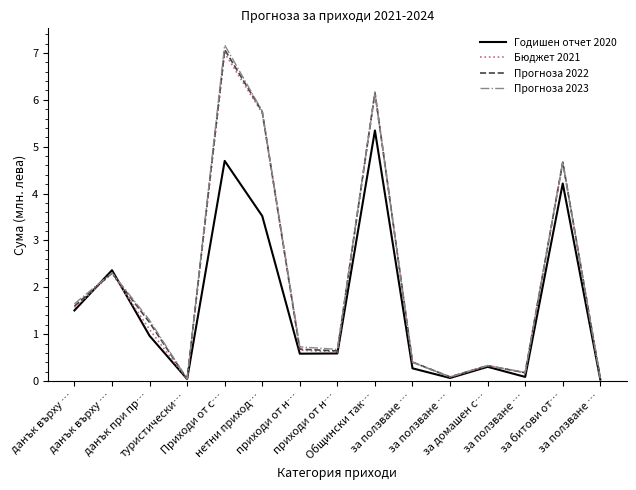

What is the label of the 11th point from the left?

за ползване …